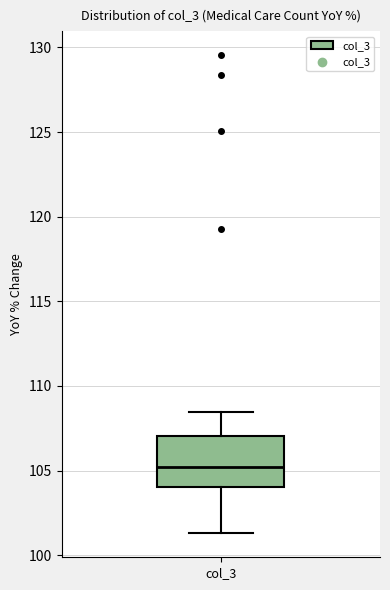

Where does the lower whisker of the box for col_3 end on the y-axis? The values are not printed on the chart, so give them approximately, as read against the axis.

101.5